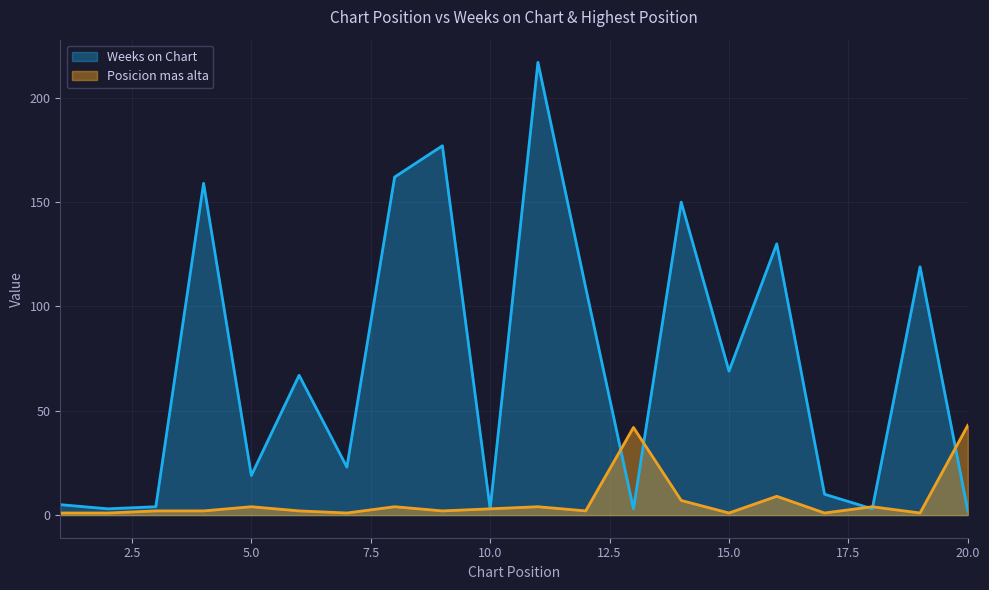

Between which two adjacent categories do Weeks on Chart and Posicion mas alta first intersect?

12 and 13